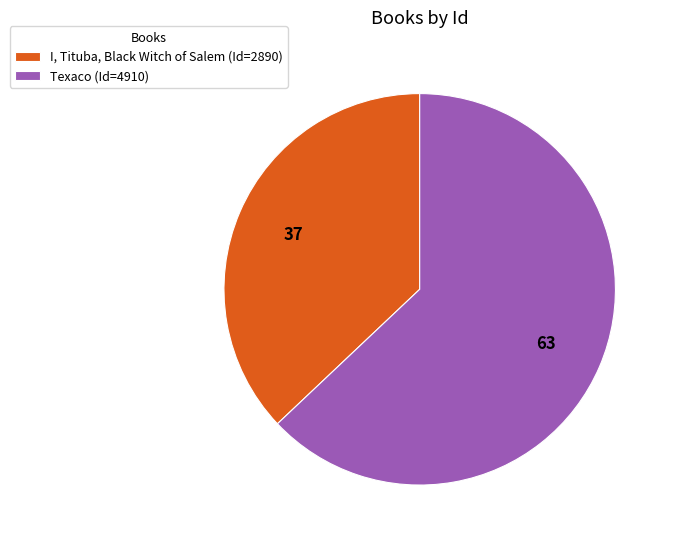

Combined, do I, Tituba, Black Witch of Salem and Texaco account for over 50%?

Yes